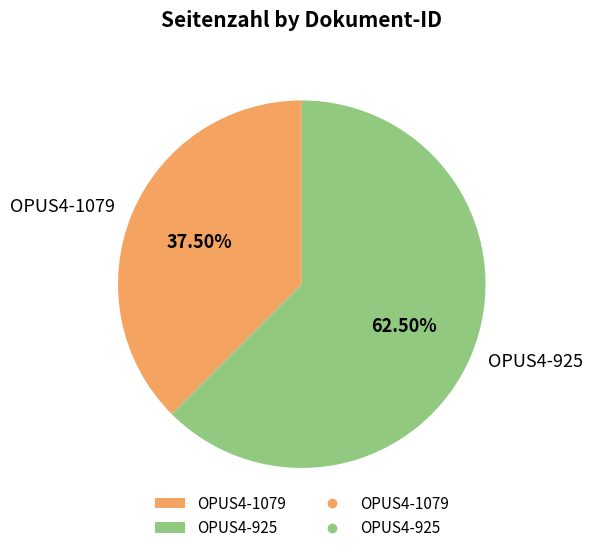

The OPUS4-1079 slice represents 27% of the pie. True or false?

False